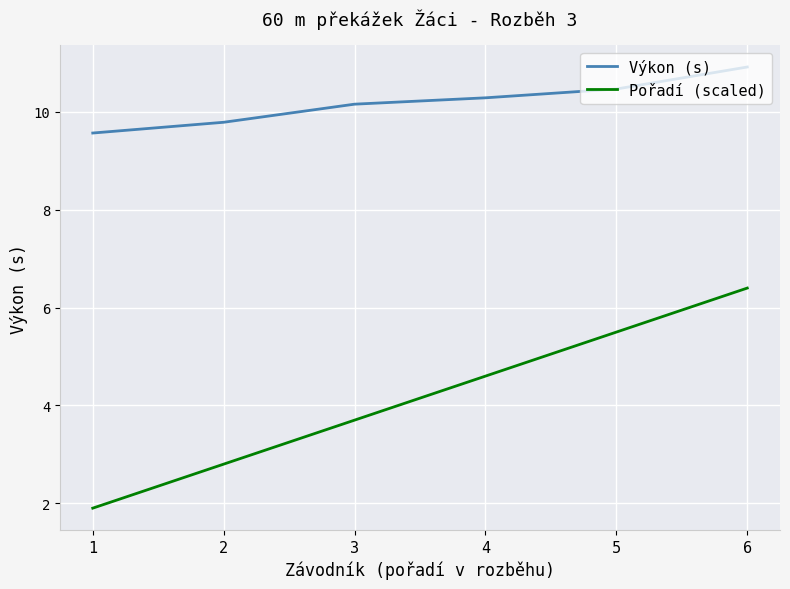

Which label corresponds to the smallest value in the chart?

1